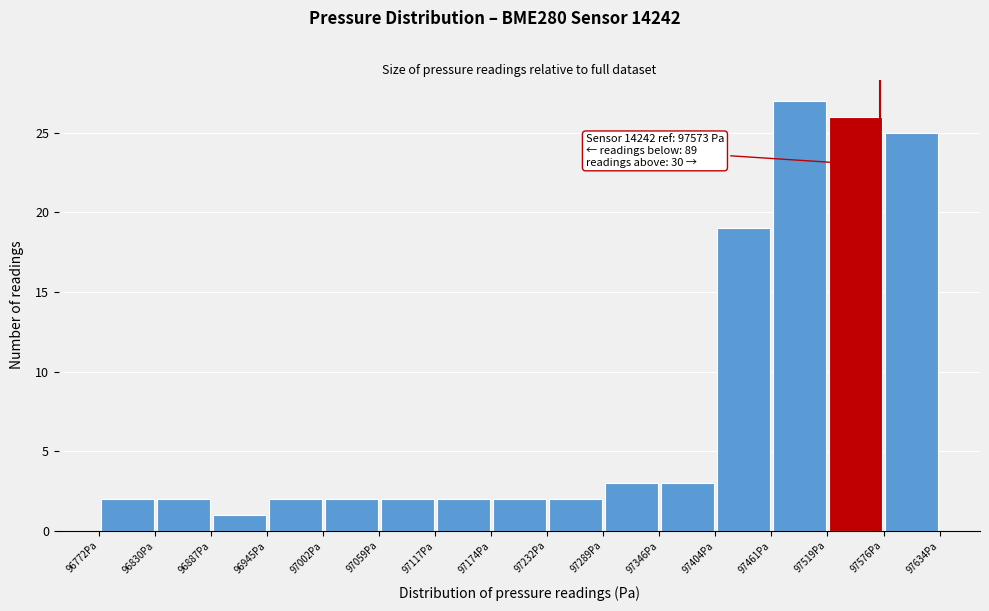

Which range on the x-axis has the tallest bar?

97460 to 97520